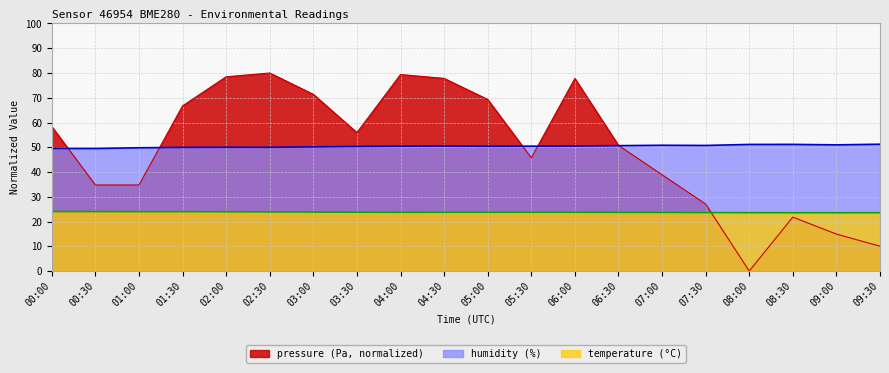

How many series are shown in this chart?

3